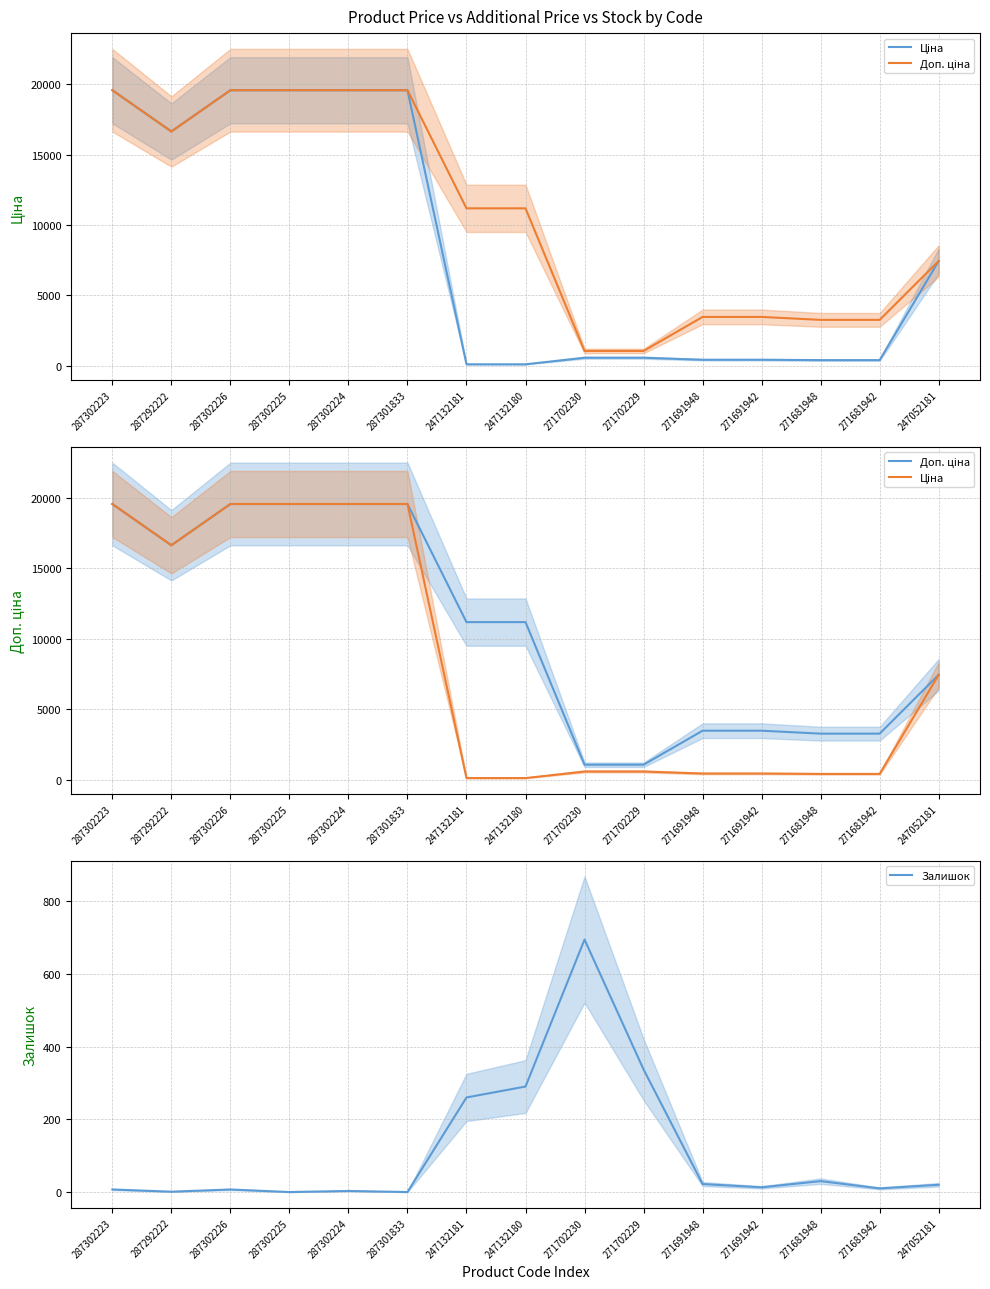

True or false: Залишок has more than 0 interior local peaks.

True